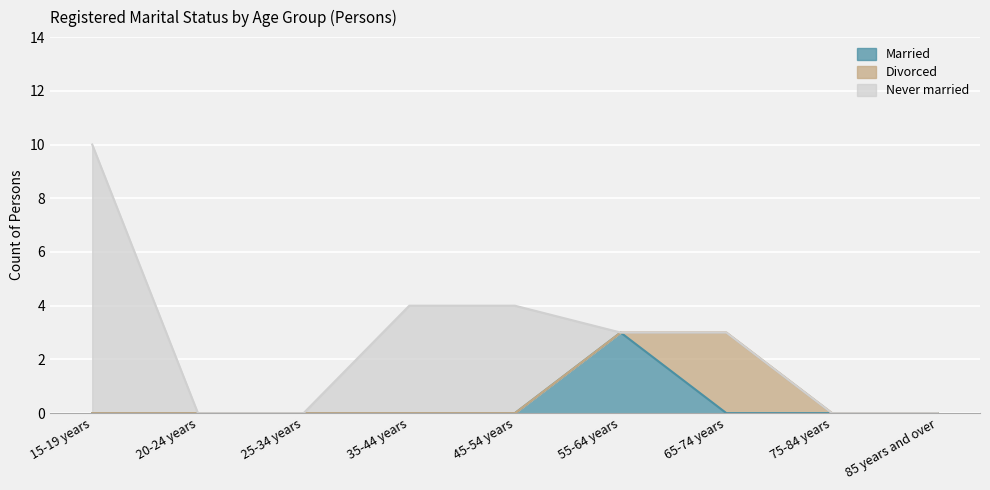

The Divorced series shows 0 at 20-24 years. True or false?

True